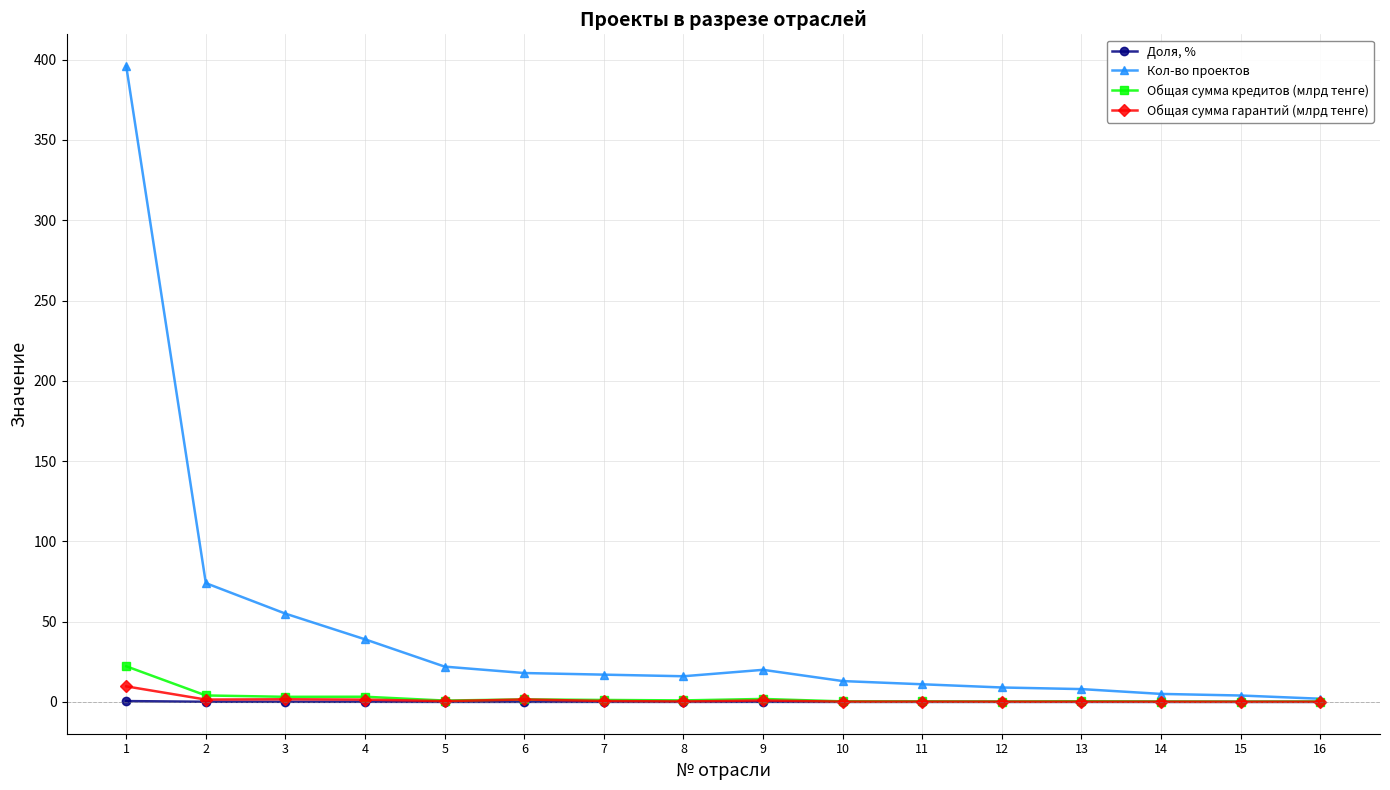

True or false: Общая сумма кредитов (млрд тенге) has more than 0 interior local peaks.

True